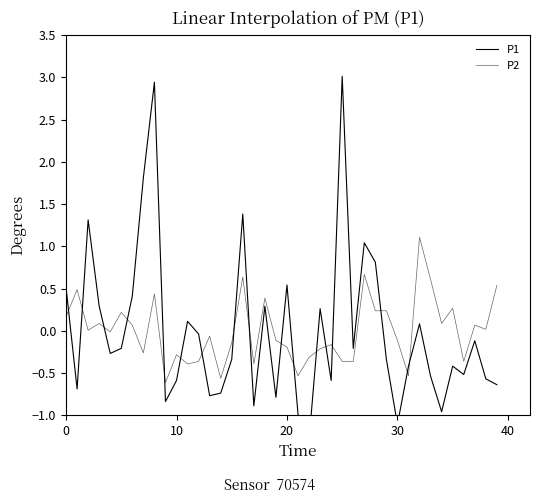

List the series in order of their overall mean, lowest first.

P2, P1